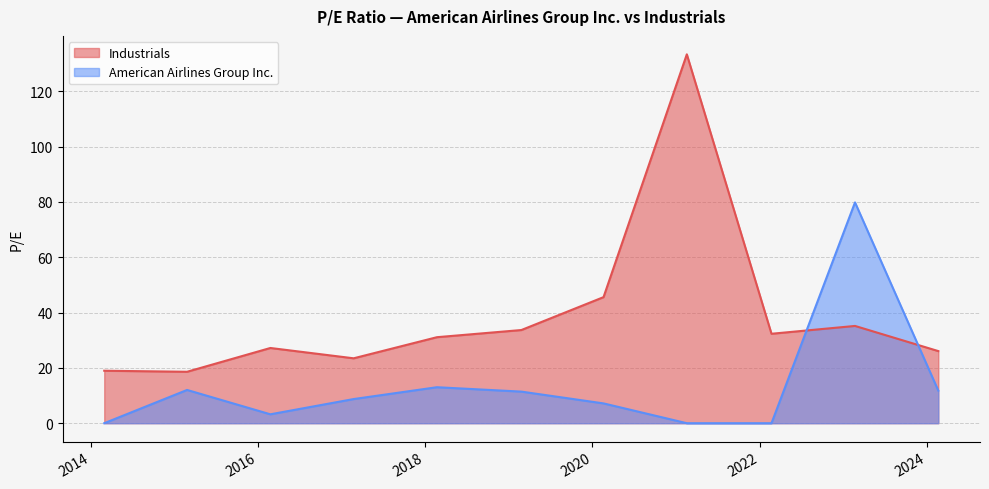

How many data points does each series have?

11